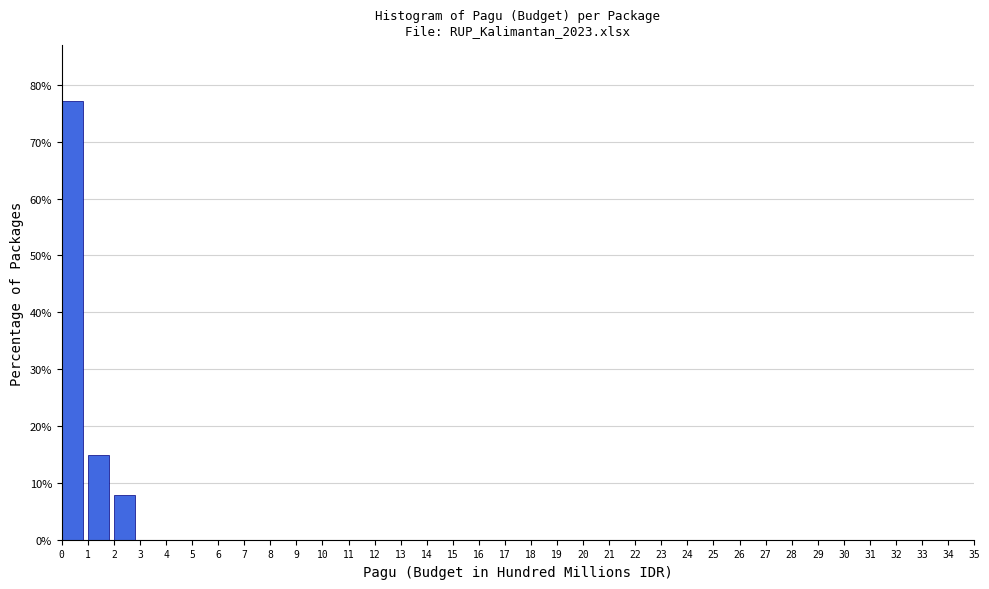

What is the height of the bar covering 2 to 3 on the x-axis? The values are not printed on the chart, so give them approximately, as read against the axis.

8